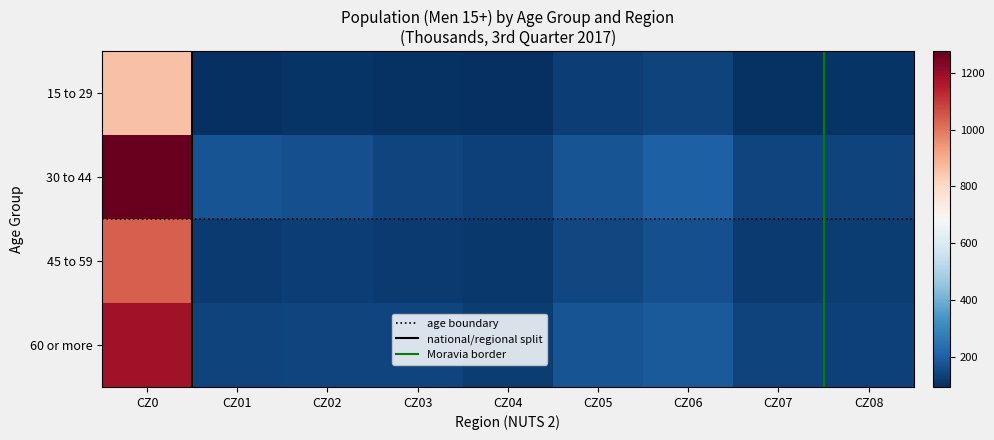

True or false: 30 to 44 has a value of 246.6 at CZ07.

False